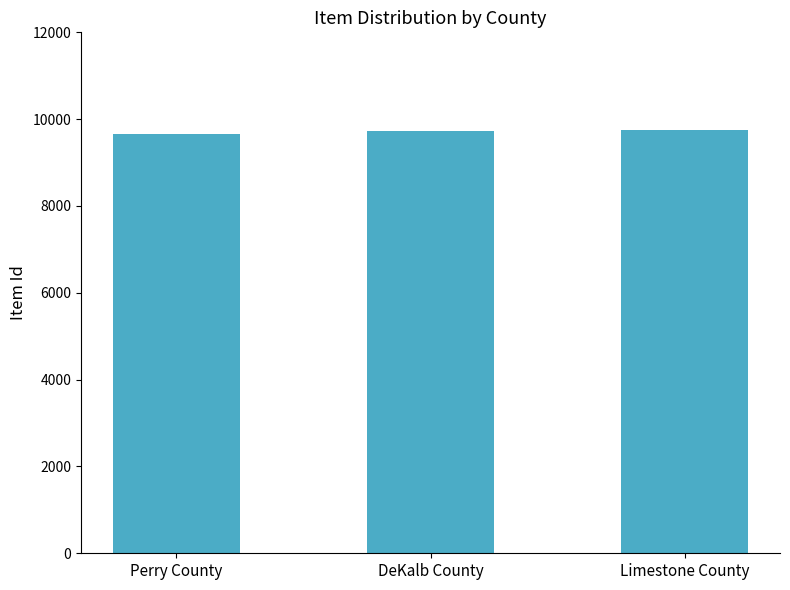

What is the sum of the values at Limestone County and Perry County?

19414